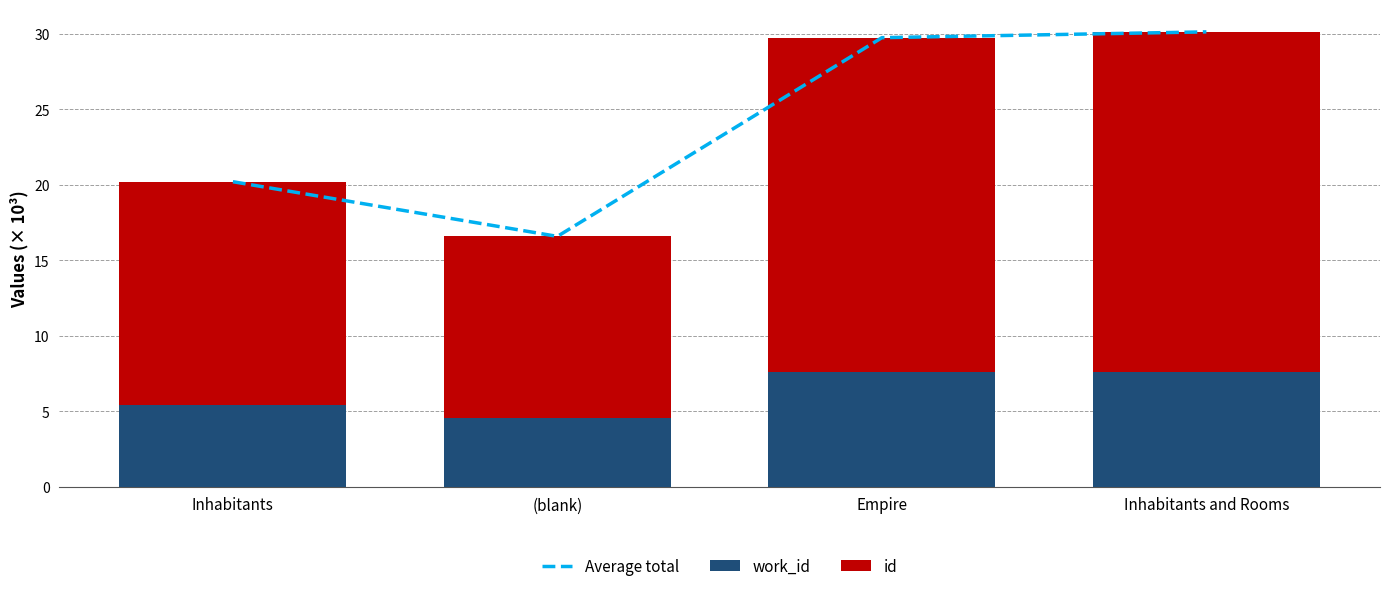

What is the greatest value displayed?

30.1